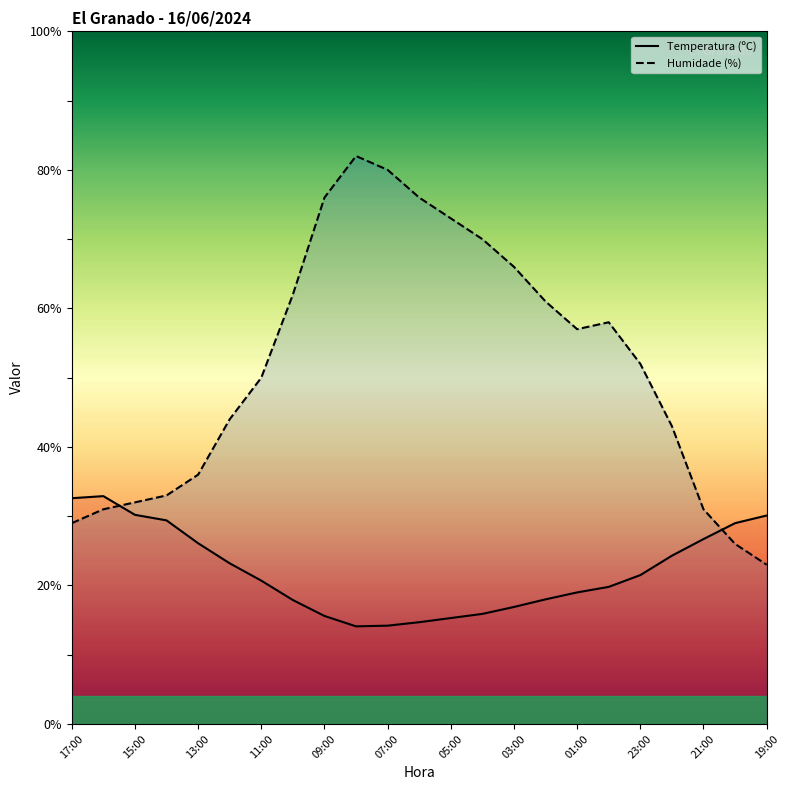

At 11:00, list the series in order from smallest to largest.

Temperatura (ºC), Humidade (%)